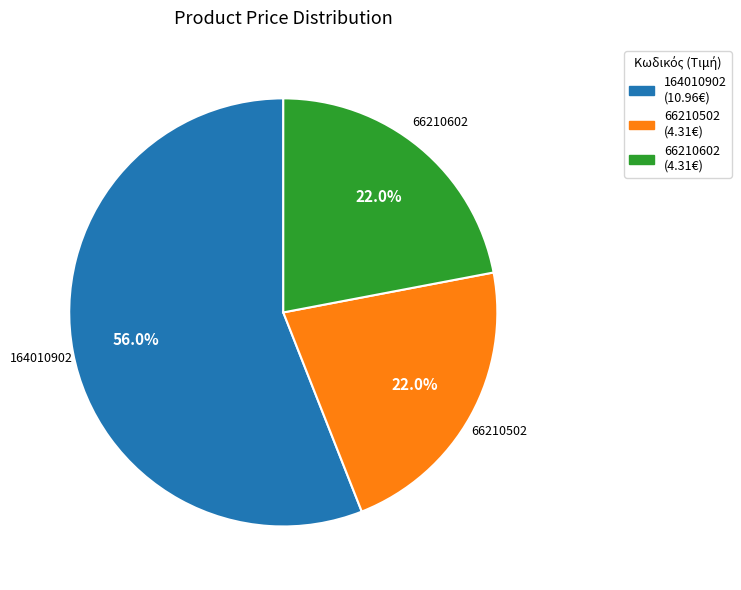

What percentage do 66210602 and 164010902 together represent?

78.0%